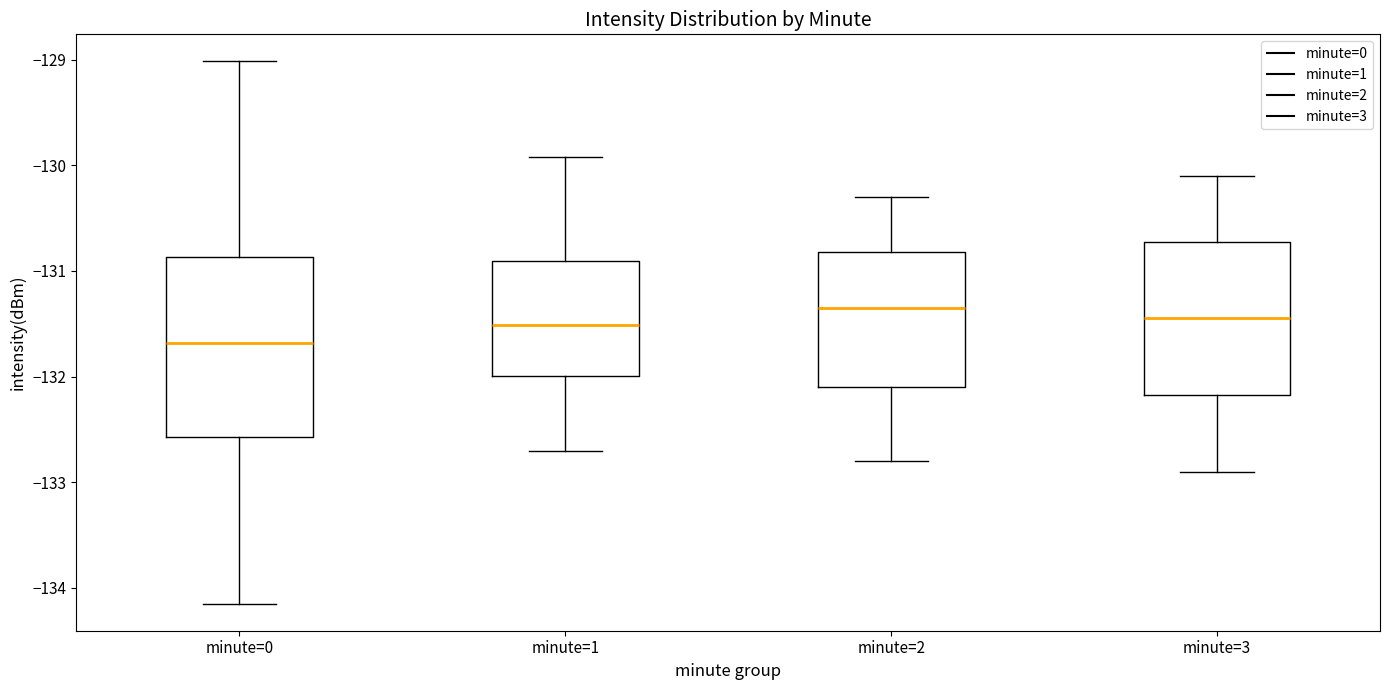

Reading left to right, read every box against the y-axis: the position of its median line, the range the box covers, and the ends of its whiskers. The values are not printed on the chart, so give them approximately, as read against the axis.

minute=0: median -131.7, box -132.6 to -130.9, whiskers -134.1 to -129.0
minute=1: median -131.5, box -132.0 to -130.9, whiskers -132.7 to -129.9
minute=2: median -131.3, box -132.1 to -130.8, whiskers -132.8 to -130.3
minute=3: median -131.4, box -132.2 to -130.7, whiskers -132.9 to -130.1